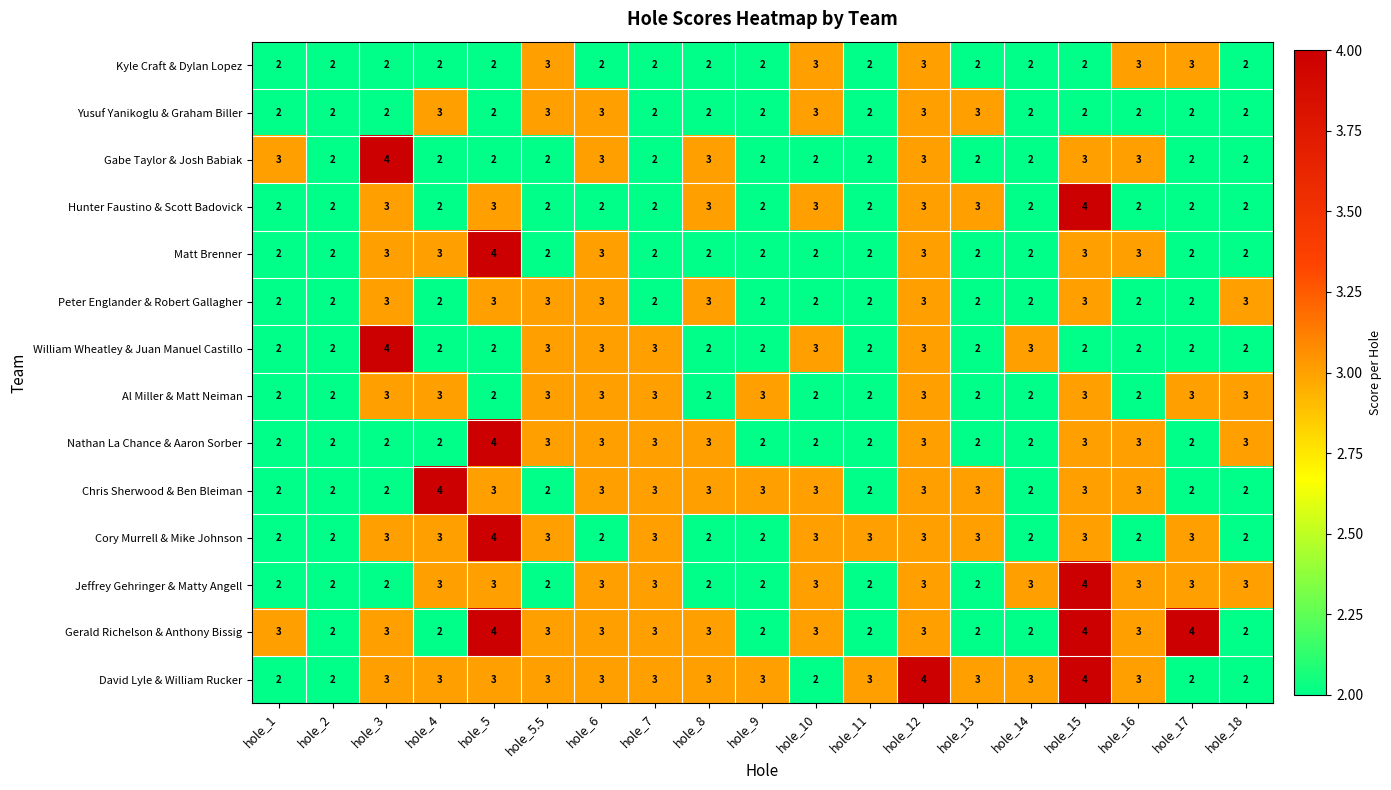

Count the number of categories in the chart.

19